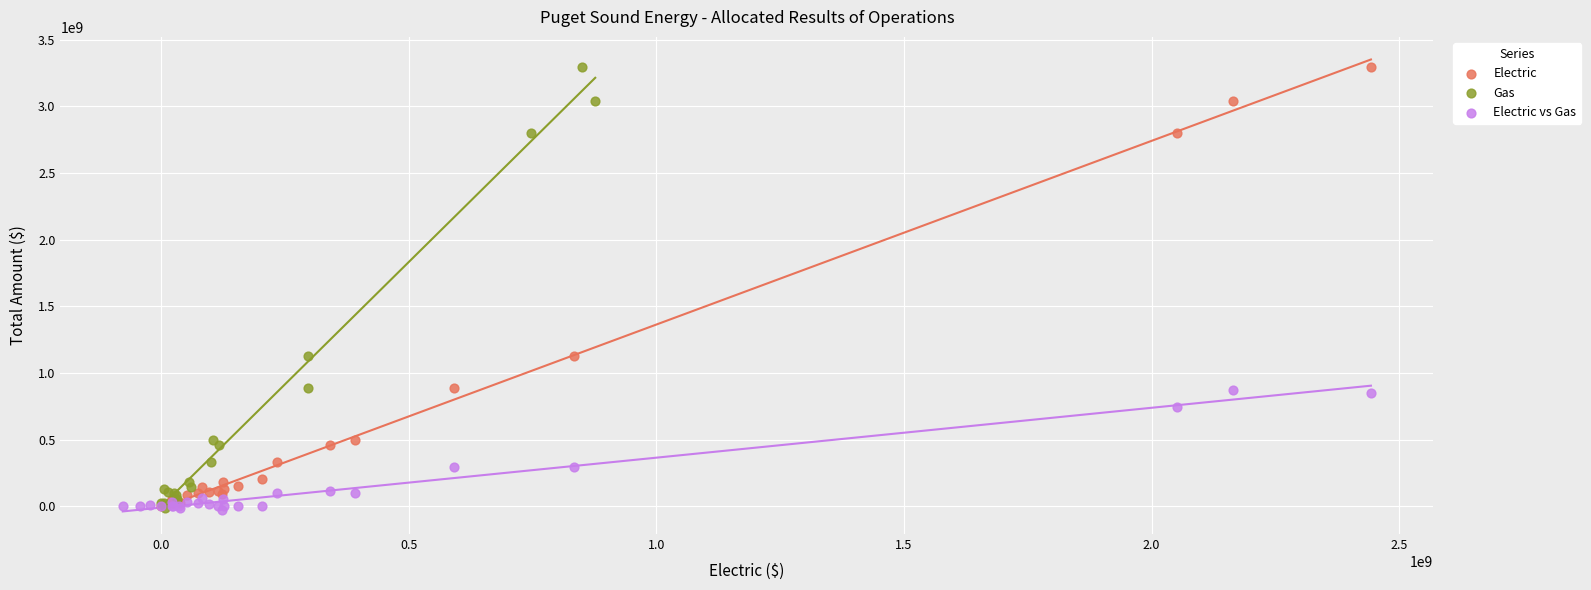

What are all the series names shown in the legend?

Electric, Gas, Electric vs Gas